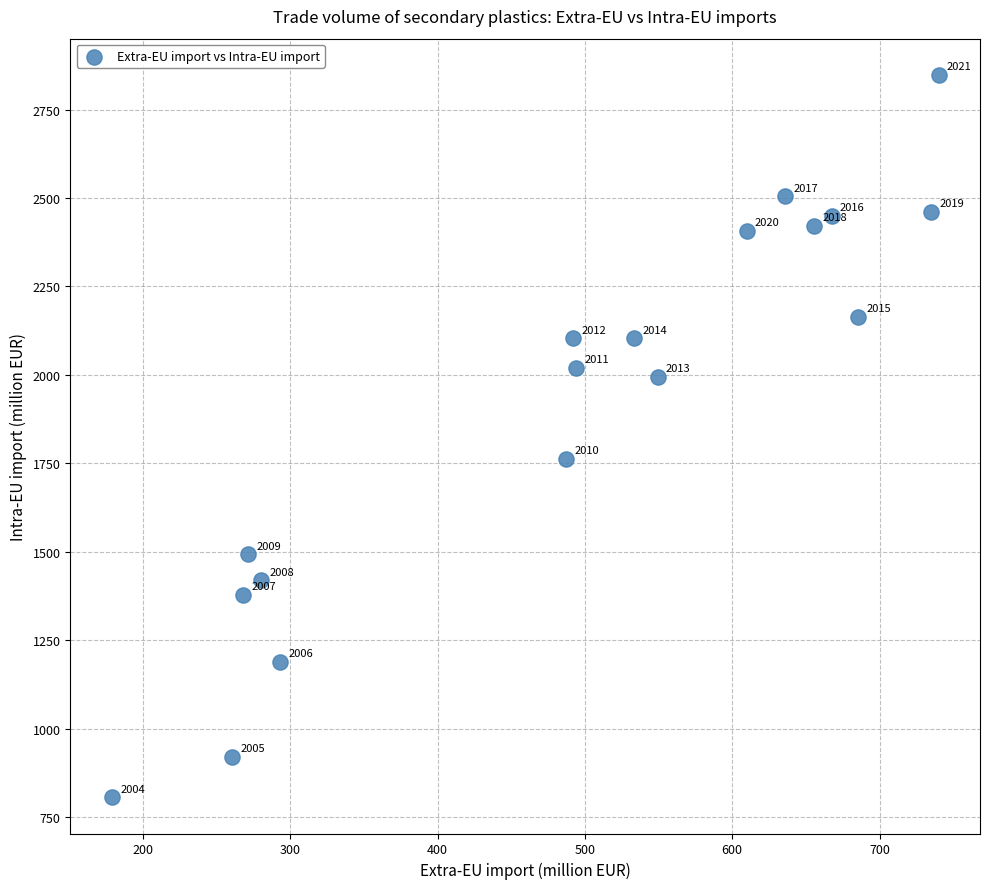

What Y value in the scatter plot is closest to 1827?

1762.8